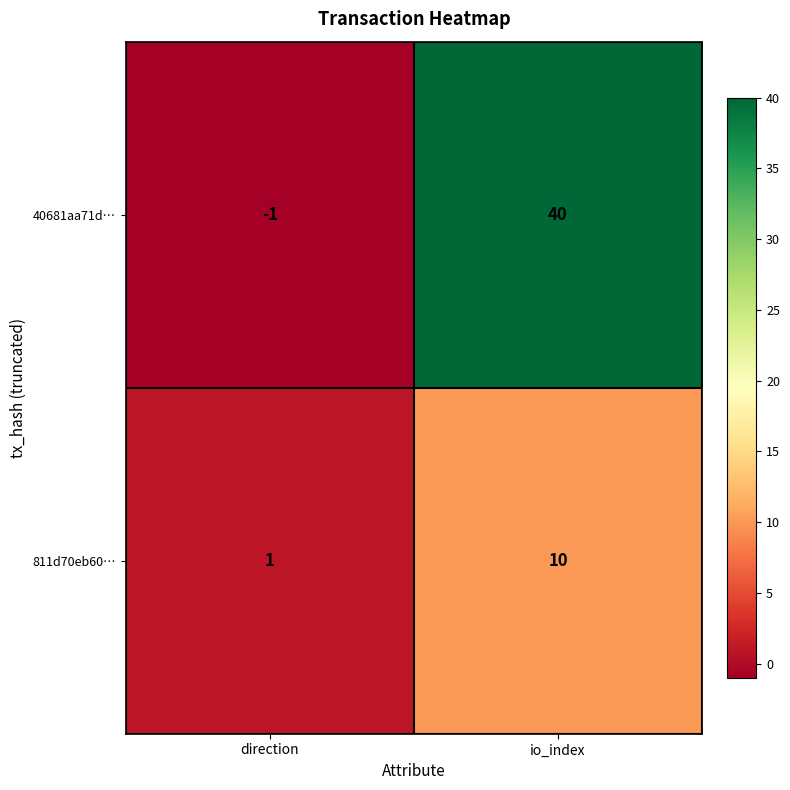

What is the sum of the 811d70eb60… values at io_index and direction?

11